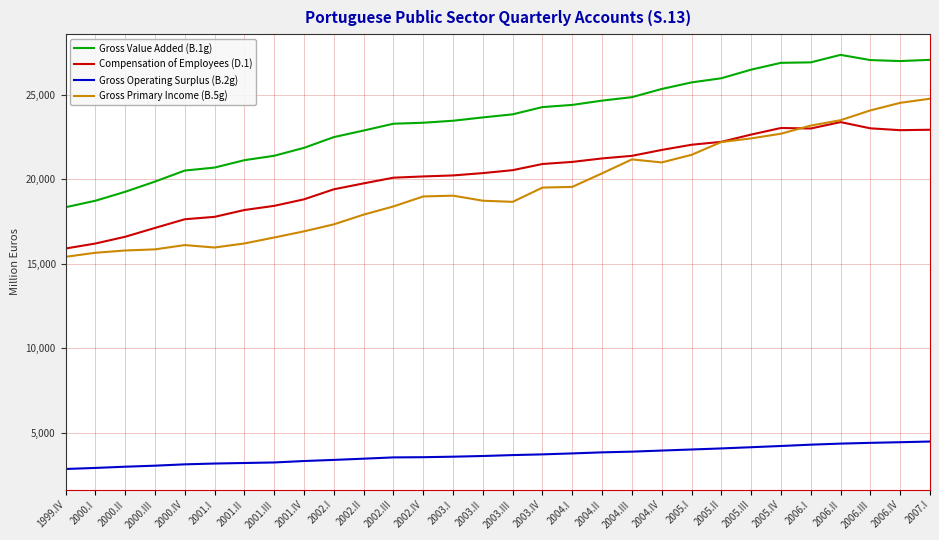

Which series changed the most between 2000.IV and 2006.II?

Gross Primary Income (B.5g)